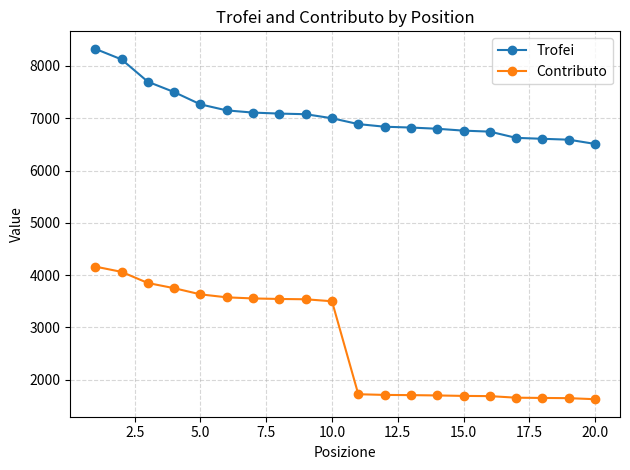

Which series has the largest total across all categories?

Trofei